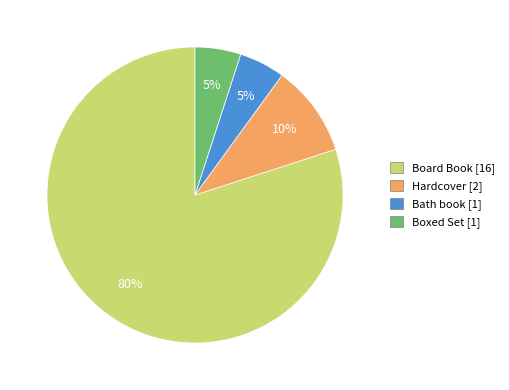

What percentage is the Board Book slice, to the nearest percent?

80%